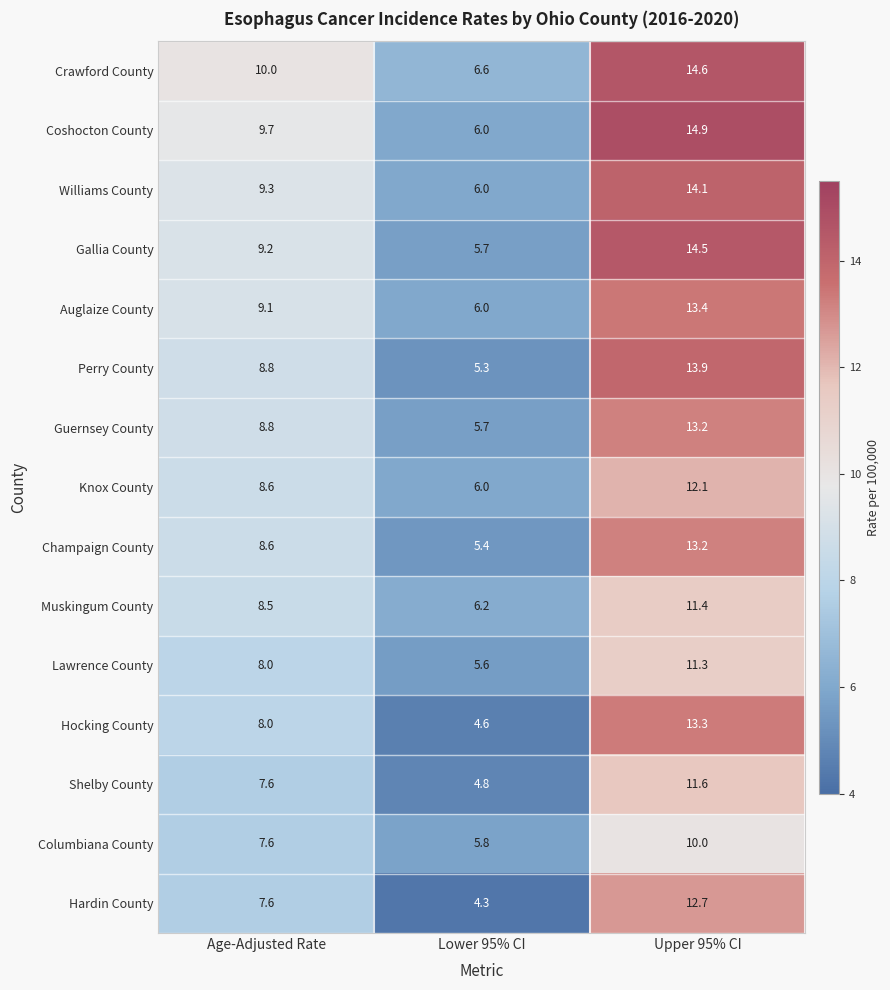

What is the difference between the maximum and minimum values in the Crawford County series?

8.0